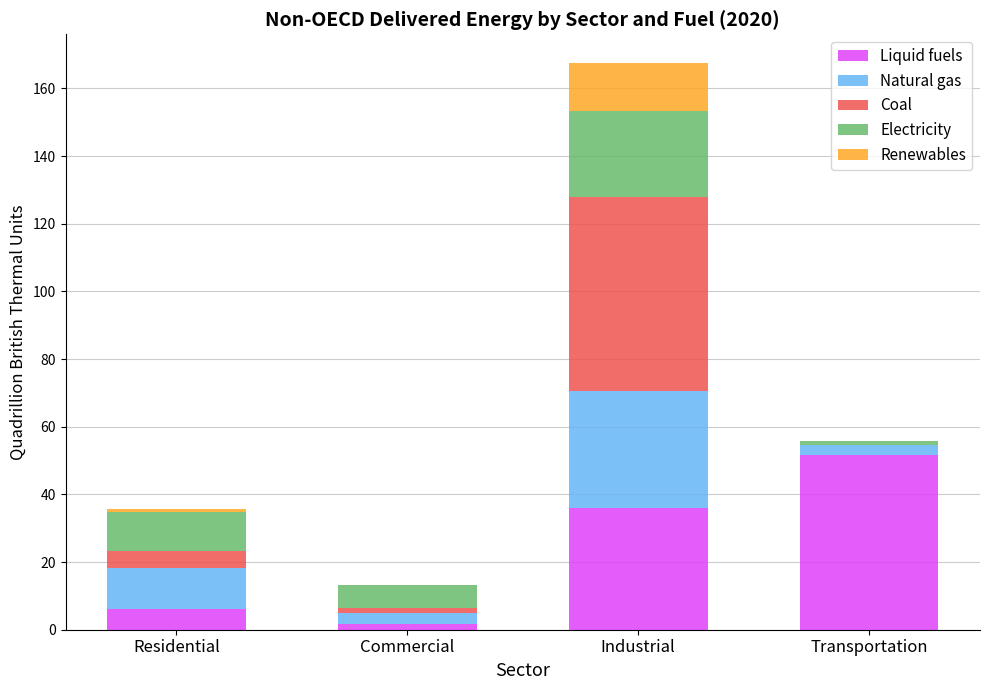

What is the highest value of the Liquid fuels series?

51.7